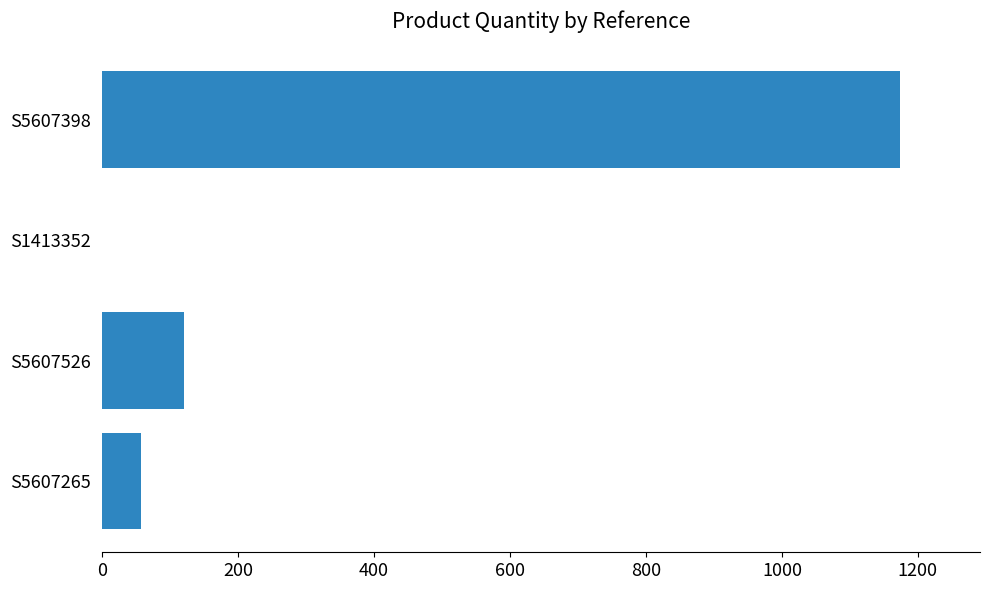

What is the sum of the values at S5607398 and S1413352?

1174